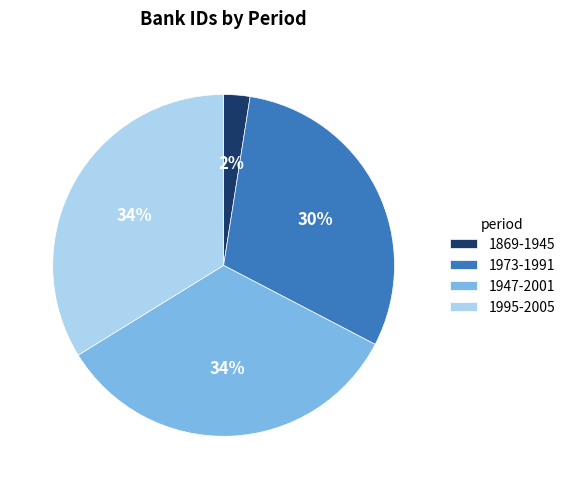

Does 1947-2001 represent more than half of the total?

No